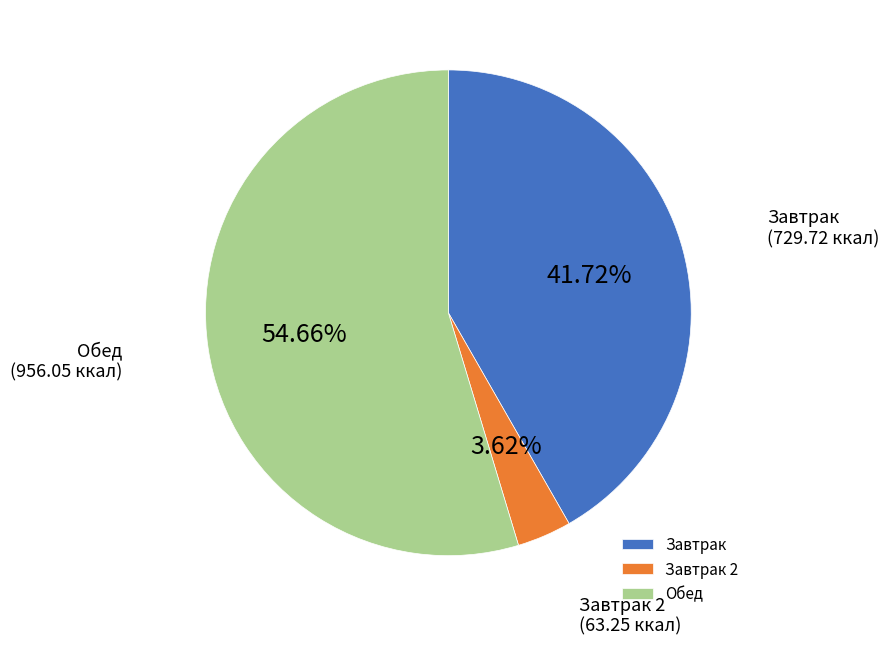

Is the sum of Завтрак and Завтрак 2 greater than half?

No